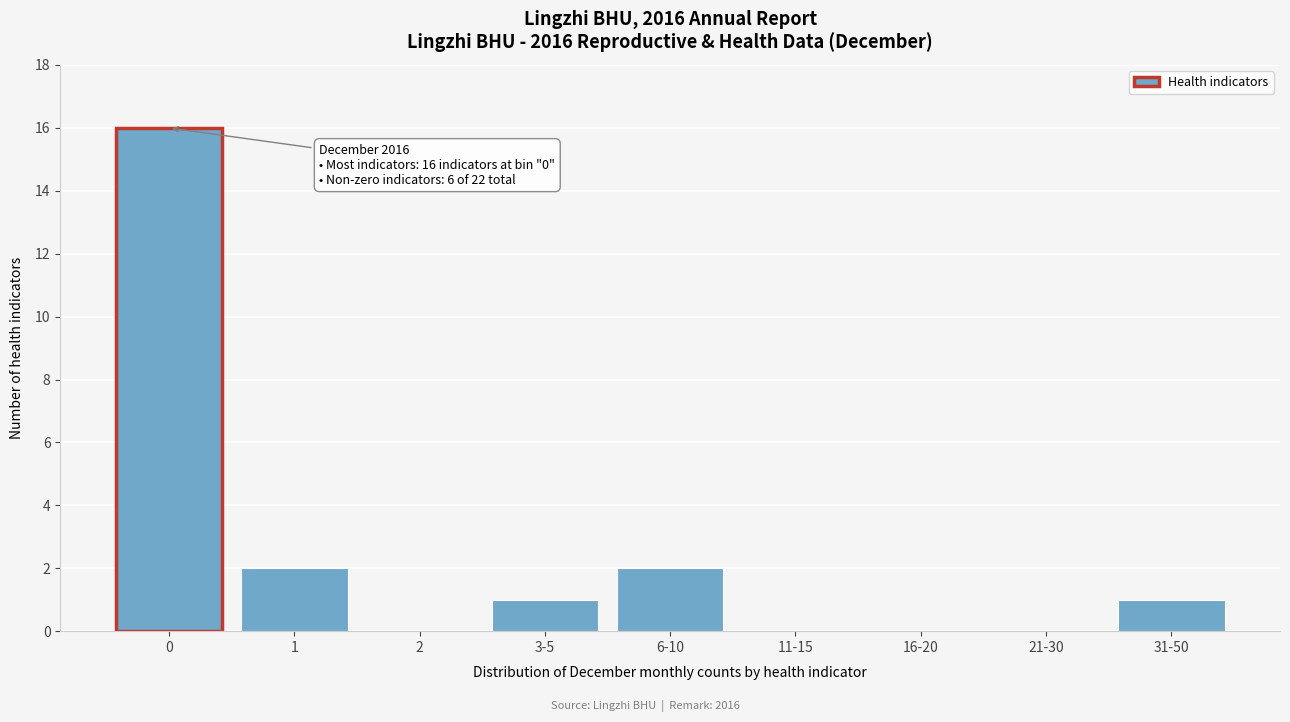

Reading left to right, extract all data points from this chart.

0=16	1=2	2=0	3-5=1	6-10=2	11-15=0	16-20=0	21-30=0	31-50=1